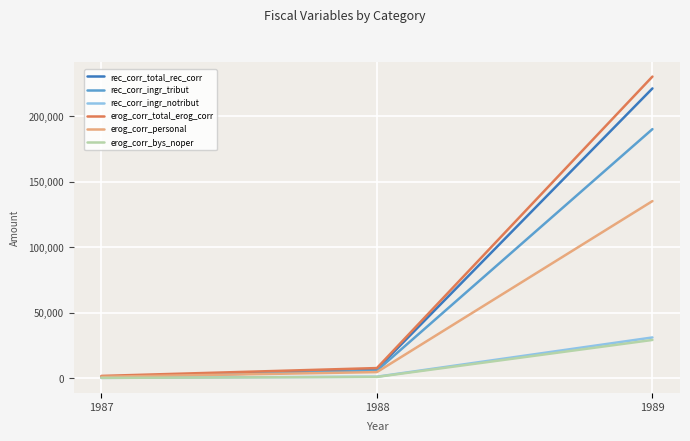

At which category is the sum across all series the highest?

1989